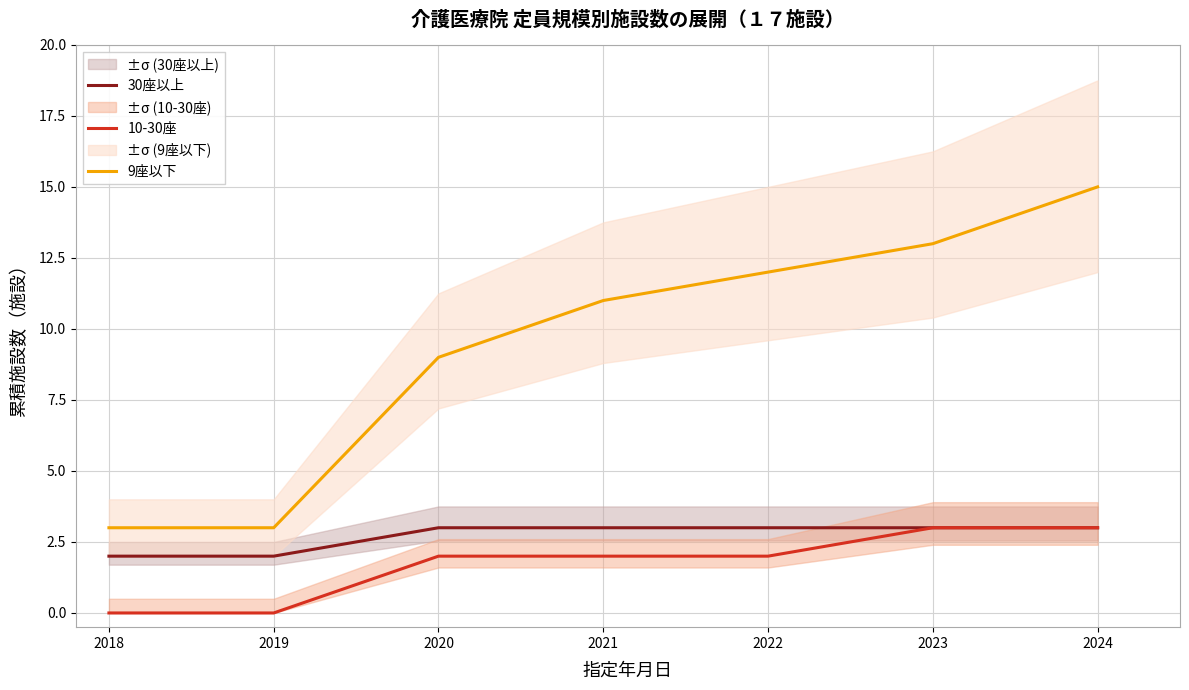

What is the maximum value for 10-30座?

3